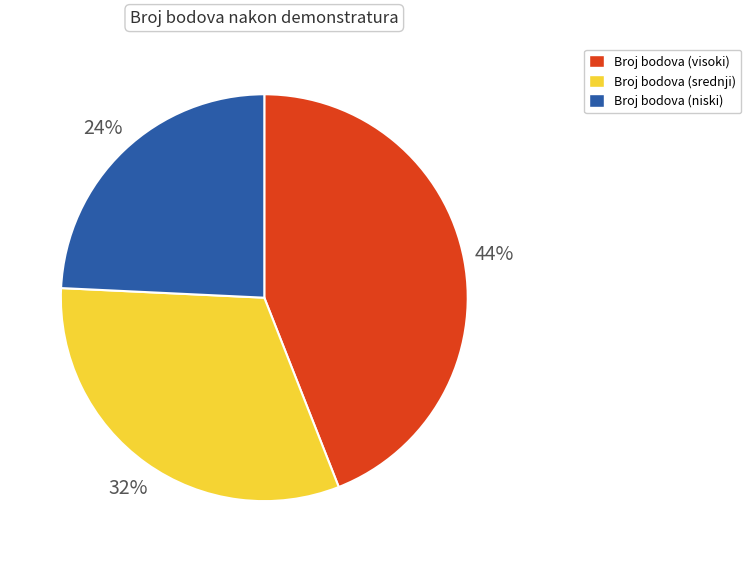

Is it true that Broj bodova (srednji) is 32% of the pie?

True